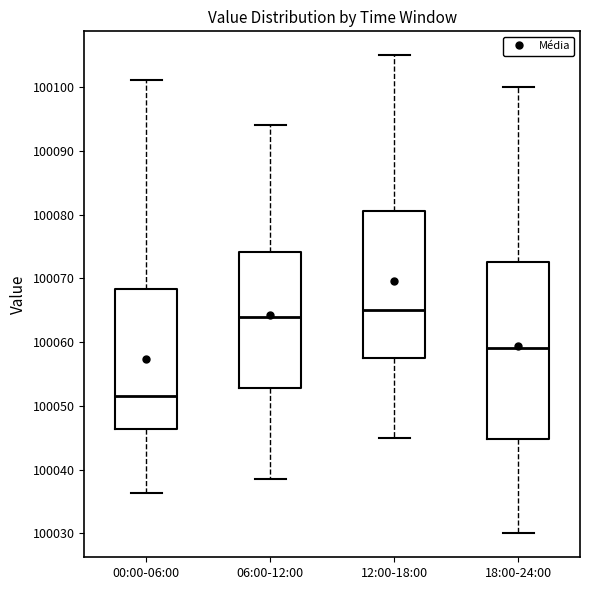

Which box's median line is the highest?

12:00-18:00